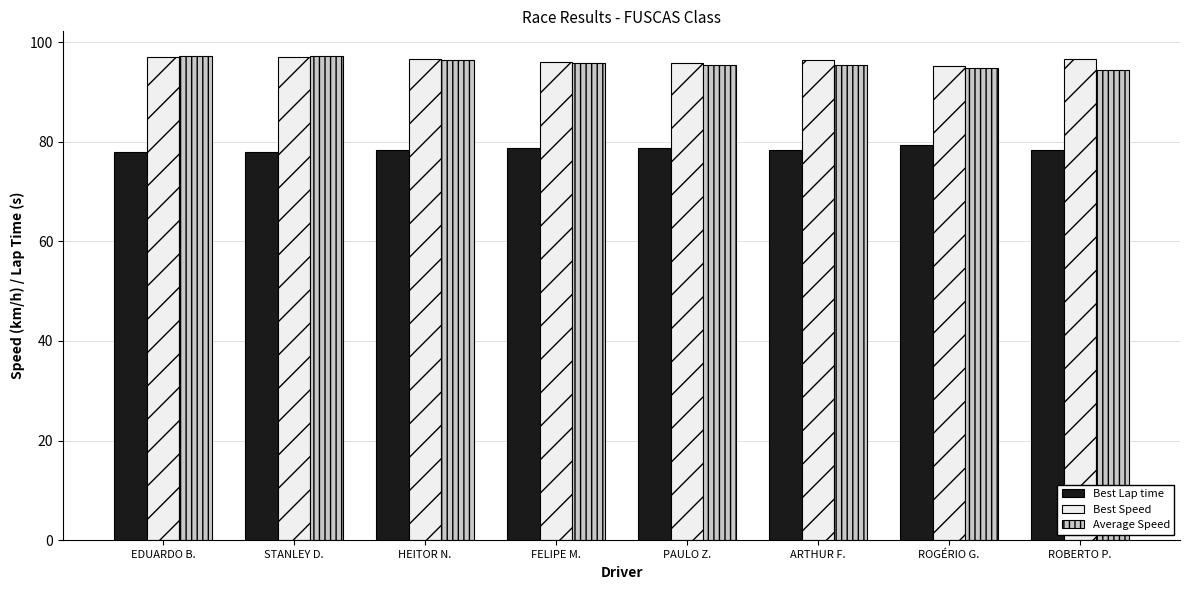

Count the number of data series in this chart.

3